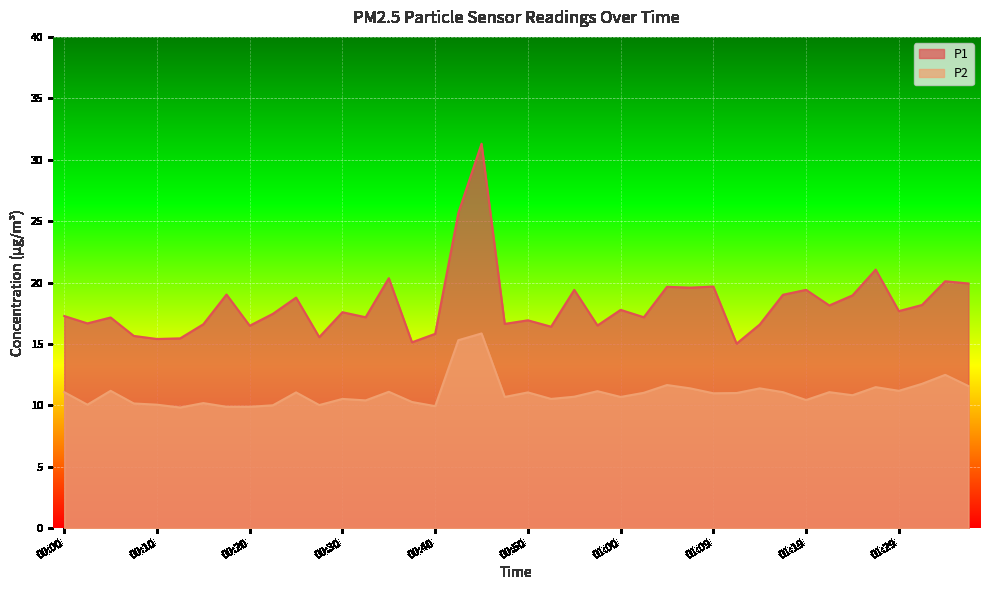

Reading left to right, list all the values displayed in this chart.

P1: 00:00=17.3	00:02=16.7	00:05=17.1	00:07=15.7	00:10=15.4	00:12=15.4	00:15=16.6	00:17=19.0	00:20=16.5	00:22=17.4	00:25=18.8	00:27=15.6	00:30=17.6	00:32=17.2	00:35=20.4	00:37=15.1	00:40=15.8	00:42=25.7	00:45=31.3	00:47=16.6	00:50=16.9	00:52=16.4	00:55=19.4	00:57=16.5	01:00=17.8	01:02=17.2	01:04=19.6	01:07=19.6	01:09=19.7	01:12=15.0	01:14=16.6	01:17=19.0	01:19=19.4	01:22=18.1	01:24=18.9	01:27=21.1	01:29=17.7	01:32=18.2	01:34=20.1	01:36=19.9
P2: 00:00=11.1	00:02=10.1	00:05=11.2	00:07=10.2	00:10=10.1	00:12=9.8	00:15=10.2	00:17=9.9	00:20=9.9	00:22=10.0	00:25=11.1	00:27=10.0	00:30=10.5	00:32=10.4	00:35=11.1	00:37=10.3	00:40=9.9	00:42=15.3	00:45=15.8	00:47=10.7	00:50=11.1	00:52=10.5	00:55=10.7	00:57=11.2	01:00=10.7	01:02=11.0	01:04=11.7	01:07=11.4	01:09=11.0	01:12=11.0	01:14=11.4	01:17=11.1	01:19=10.4	01:22=11.1	01:24=10.8	01:27=11.5	01:29=11.2	01:32=11.8	01:34=12.5	01:36=11.6